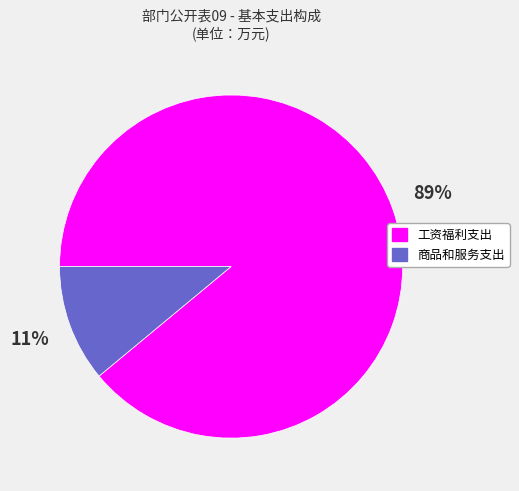

Is it true that 工资福利支出 is 98% of the pie?

False